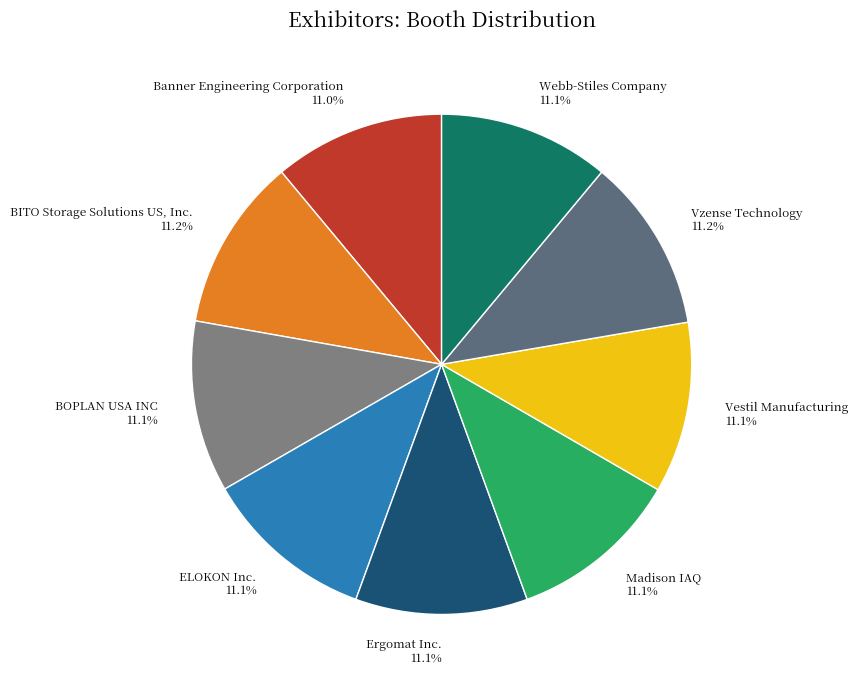

To the nearest percent, what is the combined percentage of Banner Engineering Corporation and Vzense Technology?

22%